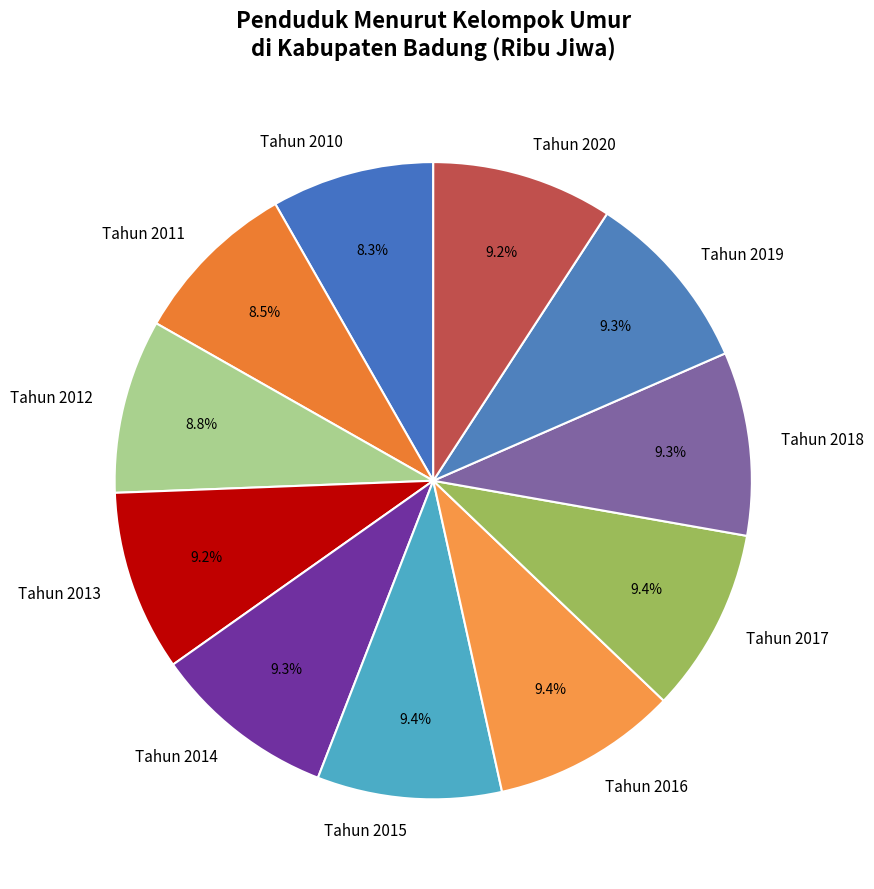

To the nearest percent, what is the combined percentage of Tahun 2010 and Tahun 2011?

17%